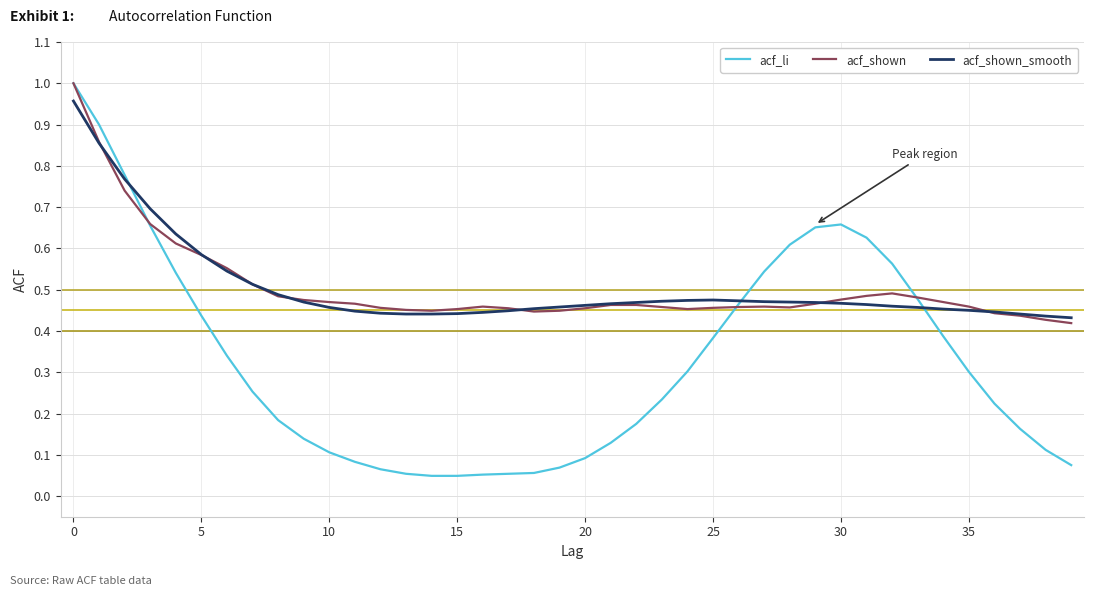

What is the sum of all acf_shown_smooth values?

20.2